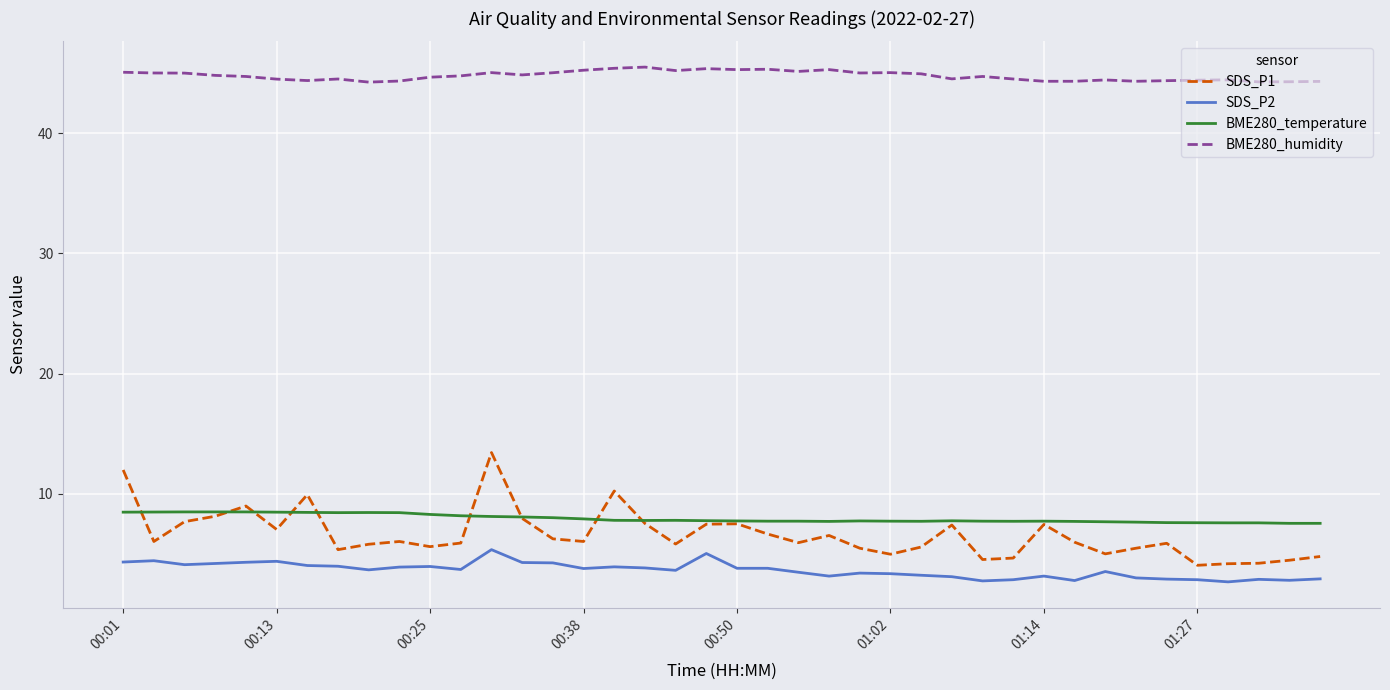

Does the chart display data point markers on the line(s)?

No